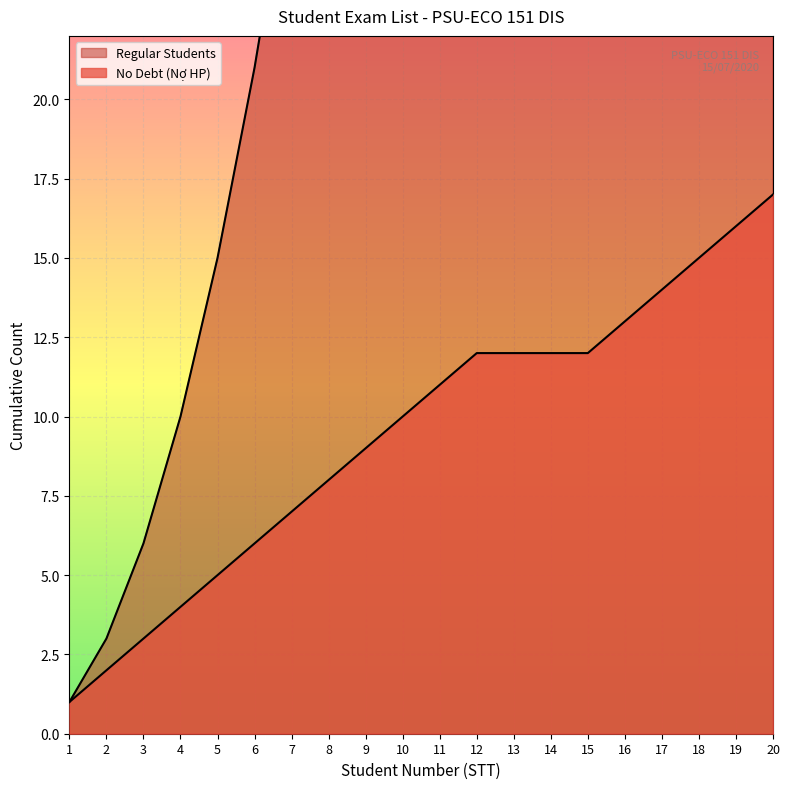

True or false: the data has more than 0 interior local peaks.

False